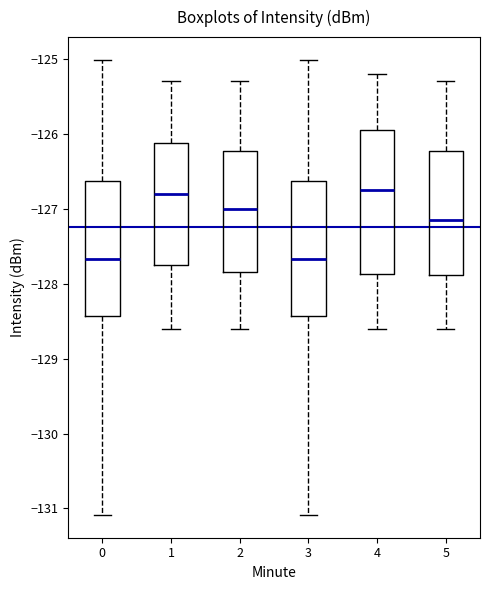

Reading left to right, transcribe this box plot: for each box, give where its median line is, the range the box spans, and where its two whiskers end, as read against the y-axis. The values are not printed on the chart, so give them approximately, as read against the axis.

0: median -127.7, box -128.4 to -126.6, whiskers -131.1 to -125.0
1: median -126.8, box -127.7 to -126.1, whiskers -128.6 to -125.3
2: median -127.0, box -127.8 to -126.2, whiskers -128.6 to -125.3
3: median -127.7, box -128.4 to -126.6, whiskers -131.1 to -125.0
4: median -126.7, box -127.9 to -125.9, whiskers -128.6 to -125.2
5: median -127.1, box -127.9 to -126.2, whiskers -128.6 to -125.3